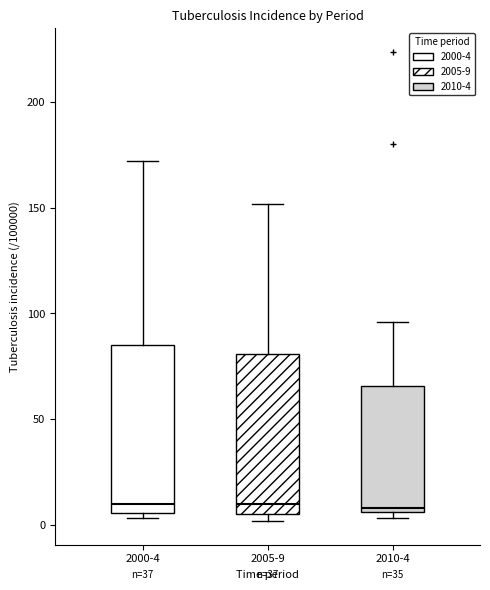

Reading left to right, read every box against the y-axis: the position of its median line, the range the box covers, and the ends of its whiskers. The values are not printed on the chart, so give them approximately, as read against the axis.

2000-4: median 10, box 5 to 85, whiskers 5 (just below the box's lower edge) to 170
2005-9: median 10, box 5 to 80, whiskers 0 to 150
2010-4: median 10, box 5 to 65, whiskers 5 (just below the box's lower edge) to 95